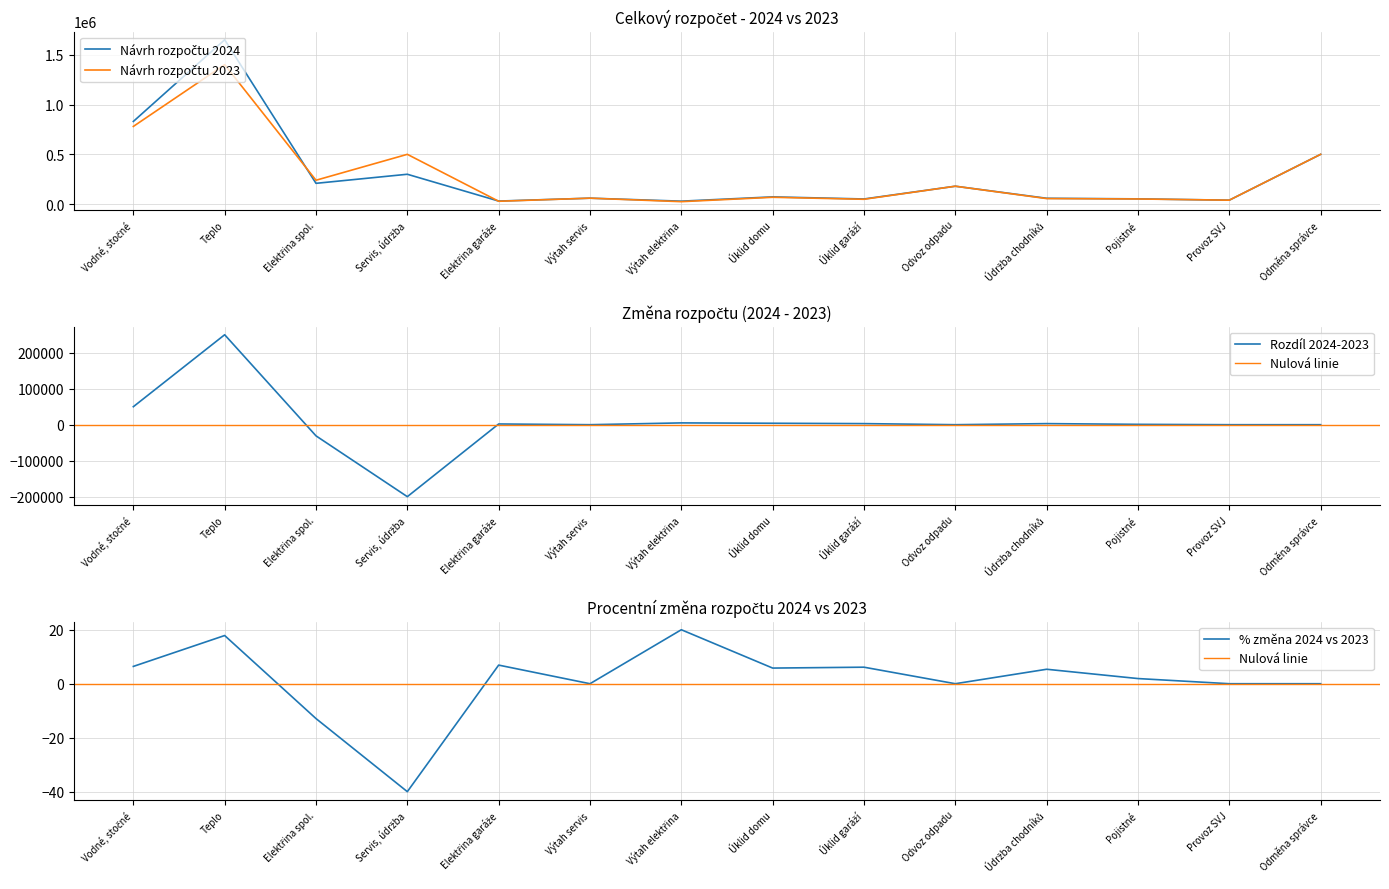

How many intersections are there between Návrh rozpočtu 2024 and Návrh rozpočtu 2023?

2